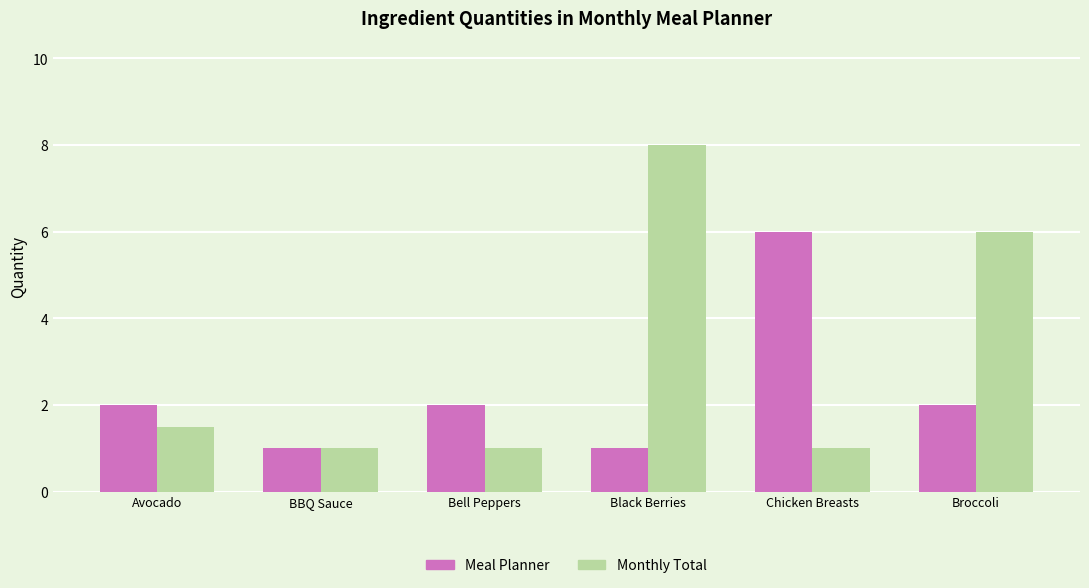

At how many categories does at least one series exceed 5?

3